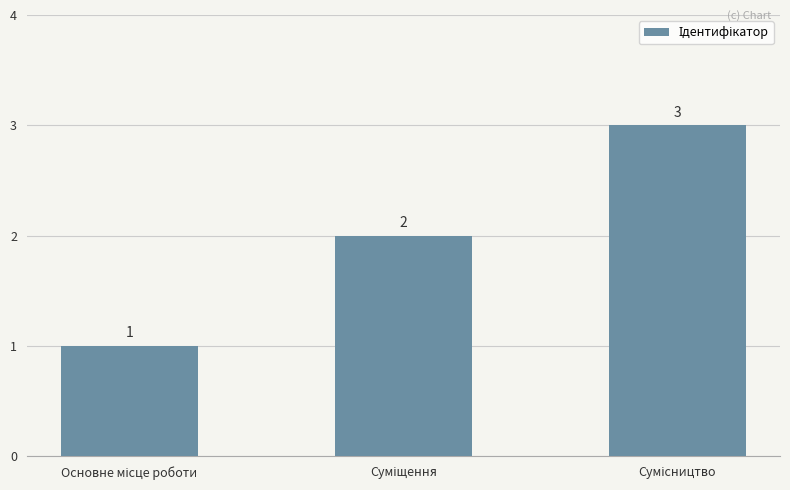

What is the maximum value shown in the chart?

3